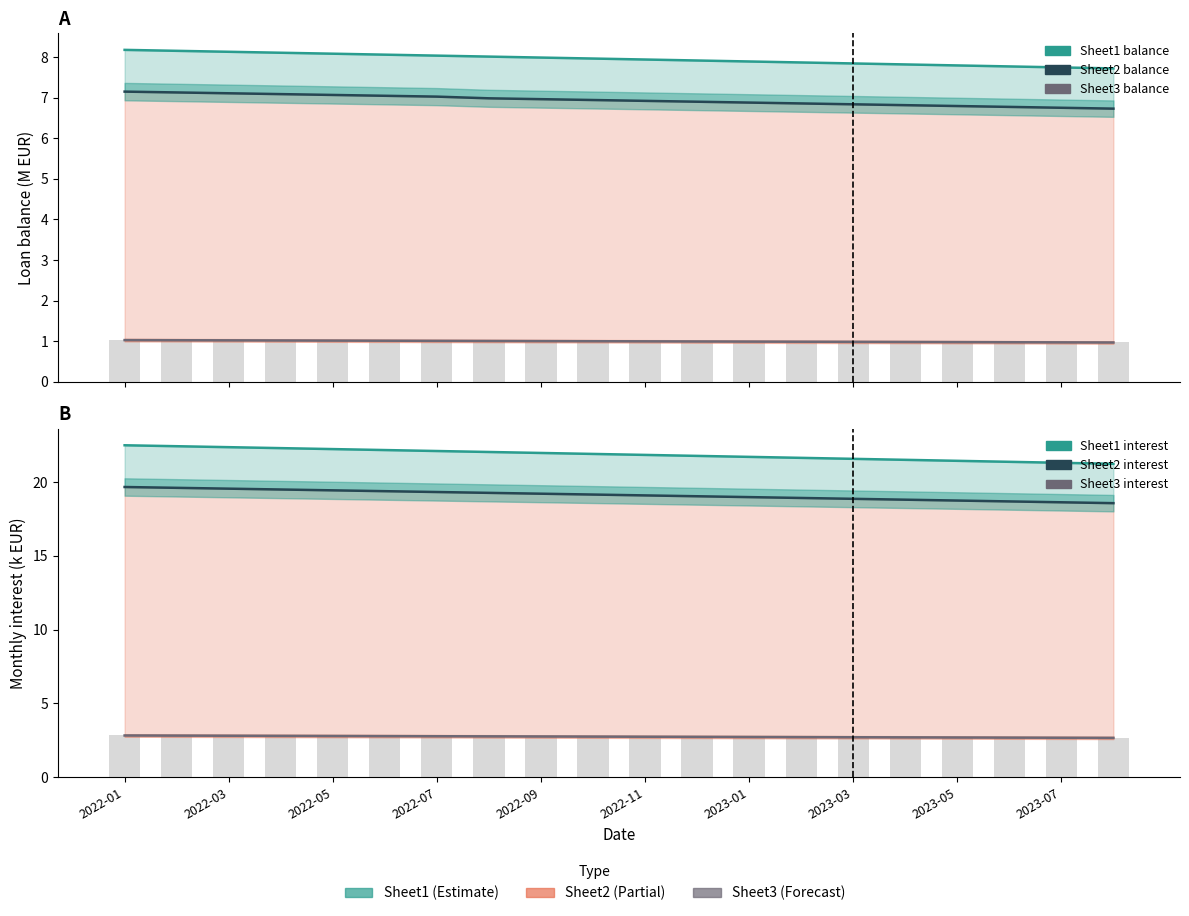

How many groups of bars are there?

20